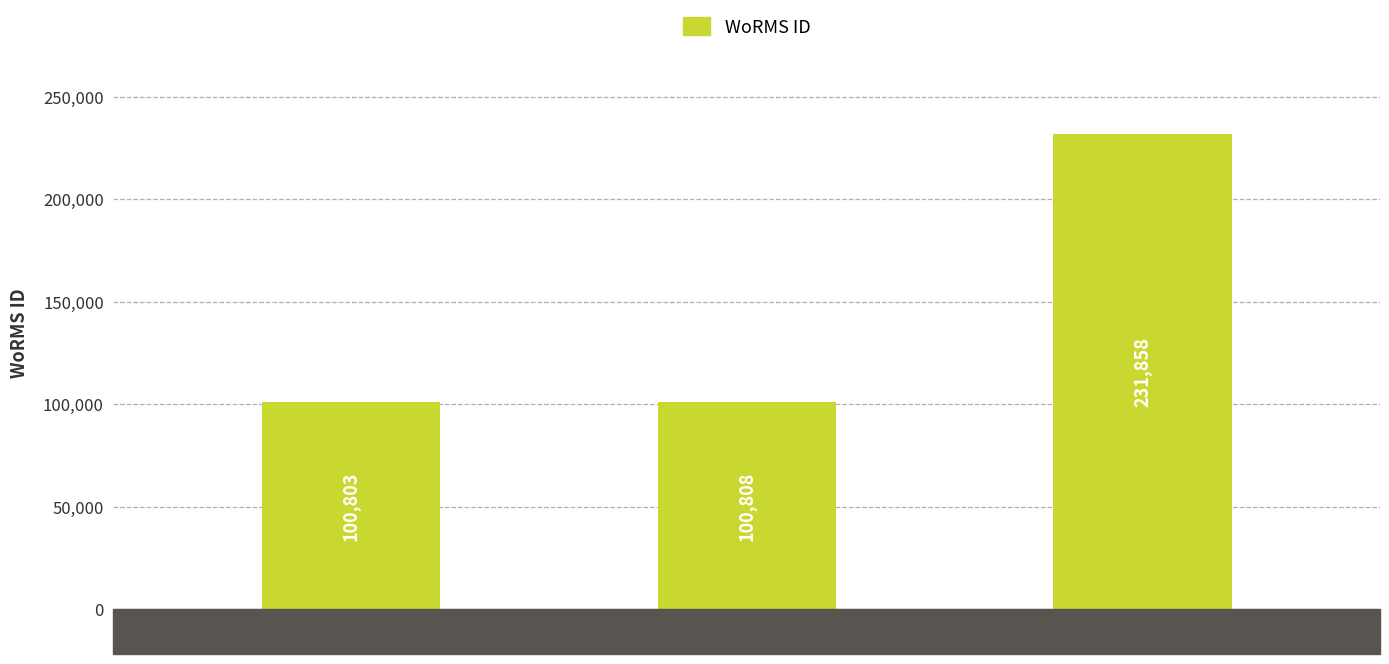

Rank the categories by value from highest to lowest.

RAS38, RAS37, RAS36